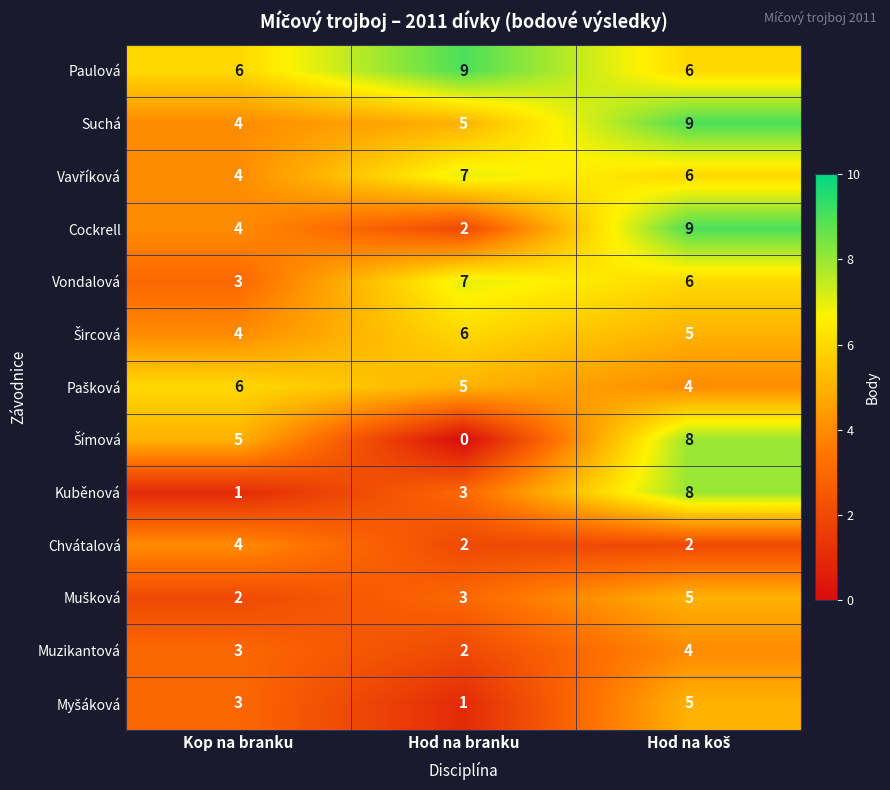

Count the number of categories in the chart.

3